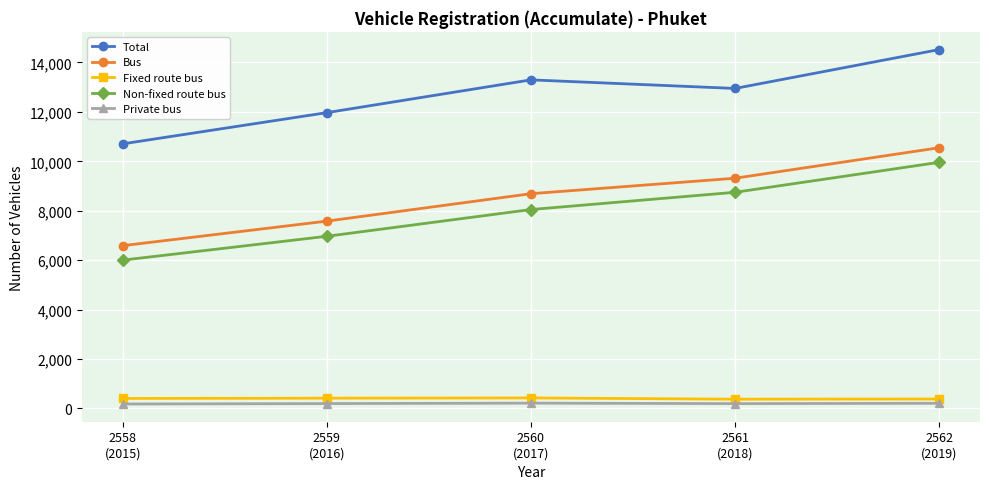

At which category is the sum across all series the highest?

2562
(2019)